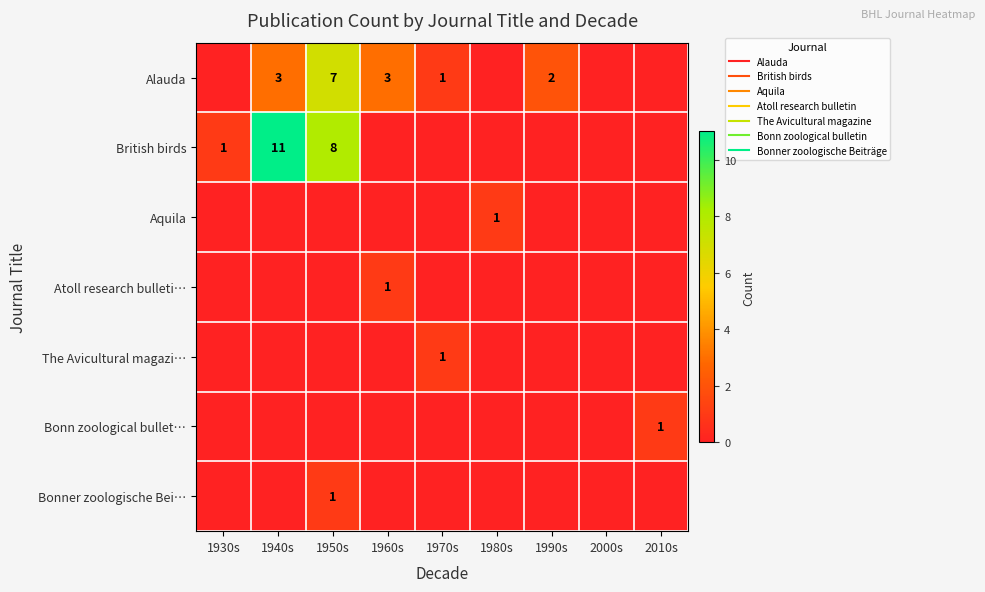

Between 1930s and 1950s, which series saw the biggest shift?

Alauda